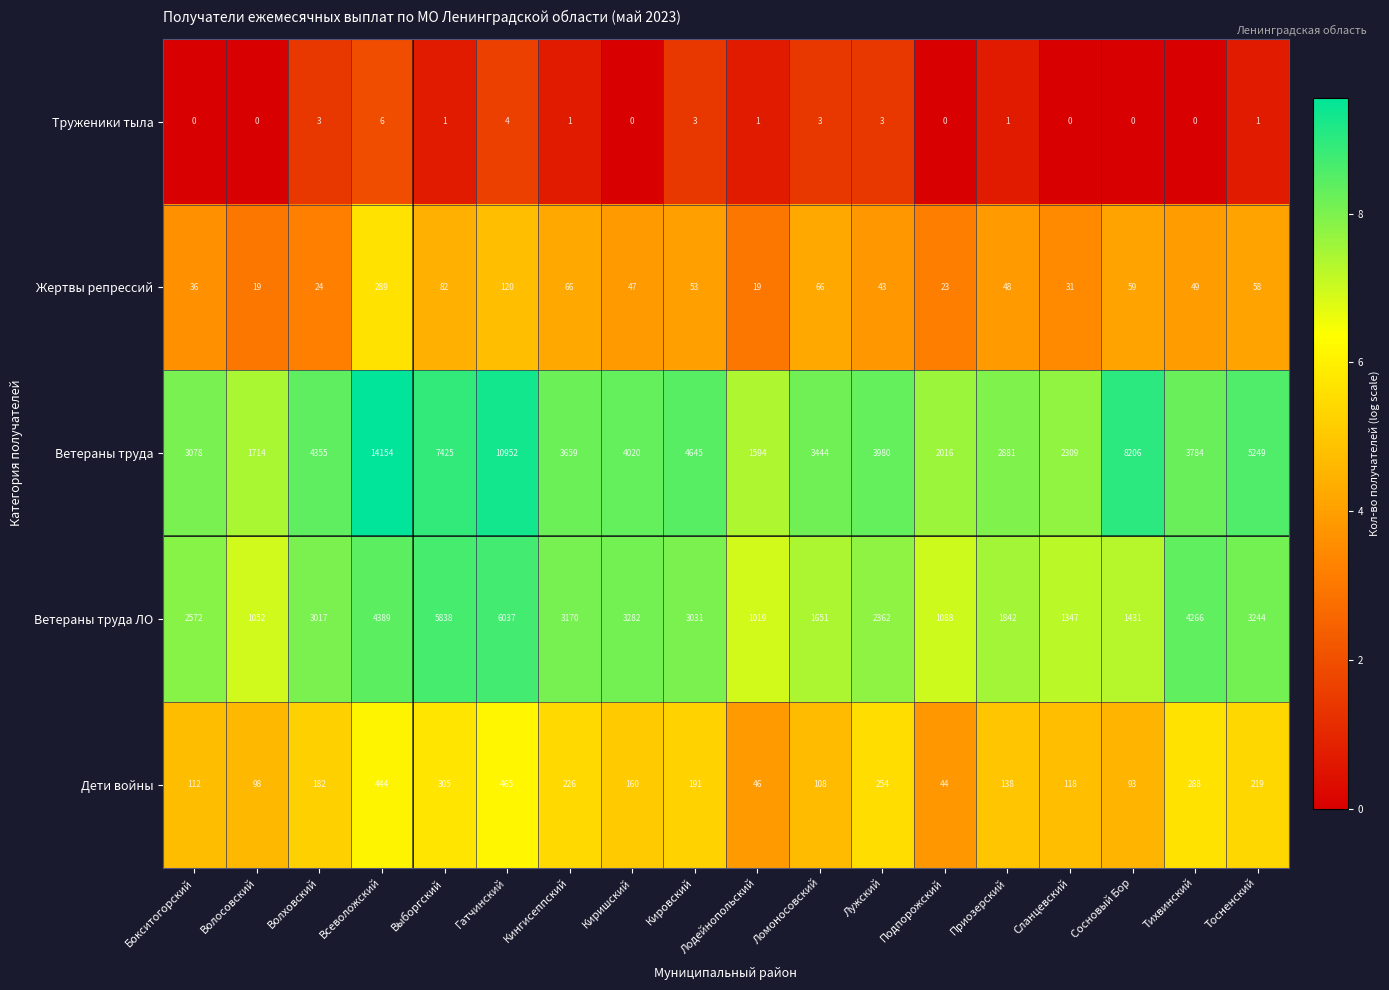

Rank the series at Кингисеппский from lowest to highest value.

Труженики тыла, Жертвы репрессий, Дети войны, Ветераны труда ЛО, Ветераны труда